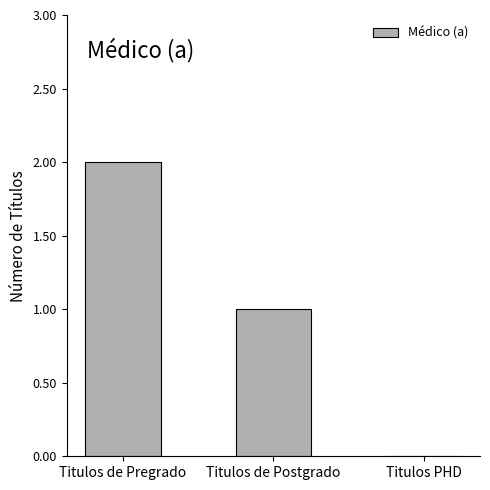

What is the difference between the values at Titulos de Pregrado and Titulos PHD?

2